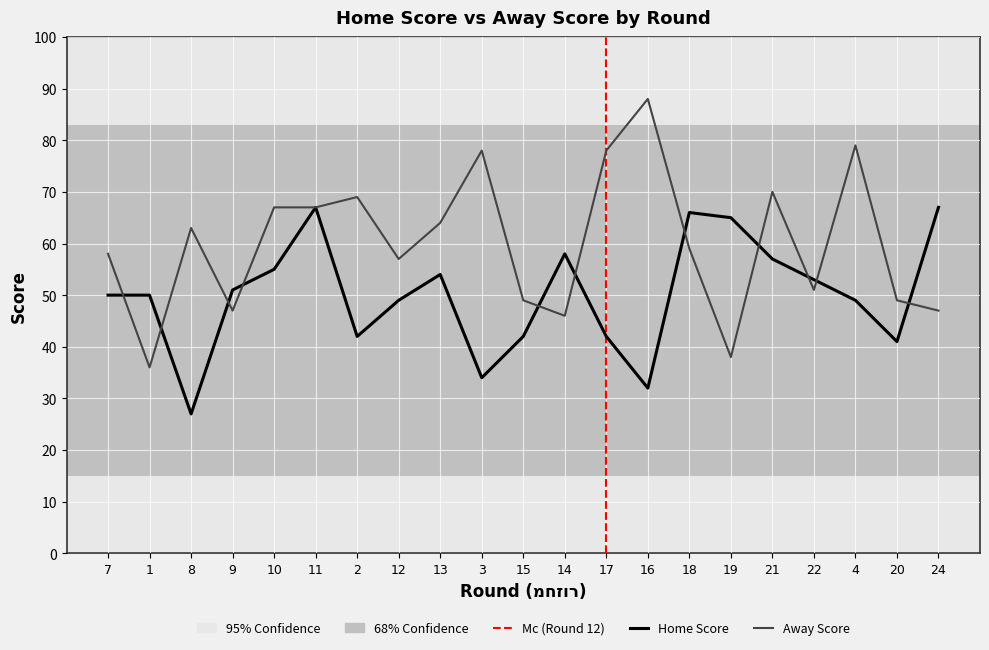

In Away Score, how many points are lower than both neighbors (excluding endpoints)?

6